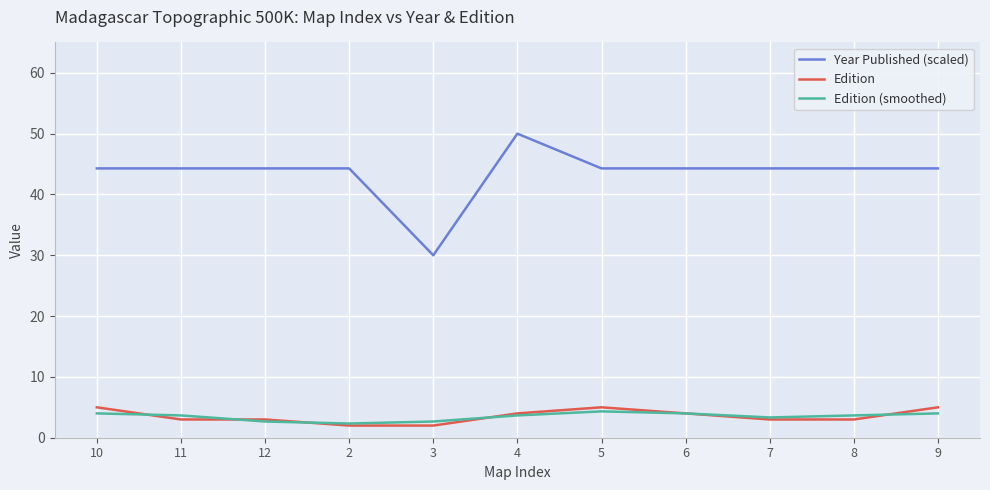

True or false: Edition (smoothed) has a value of 3.3 at 7.

True